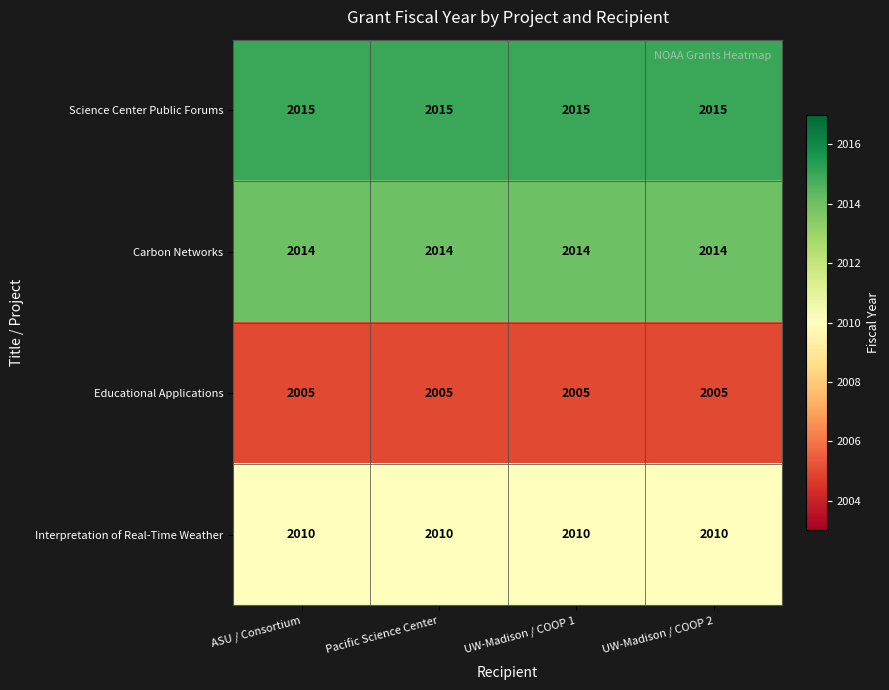

Read the Interpretation of Real-Time Weather value at UW-Madison / COOP 1.

2010